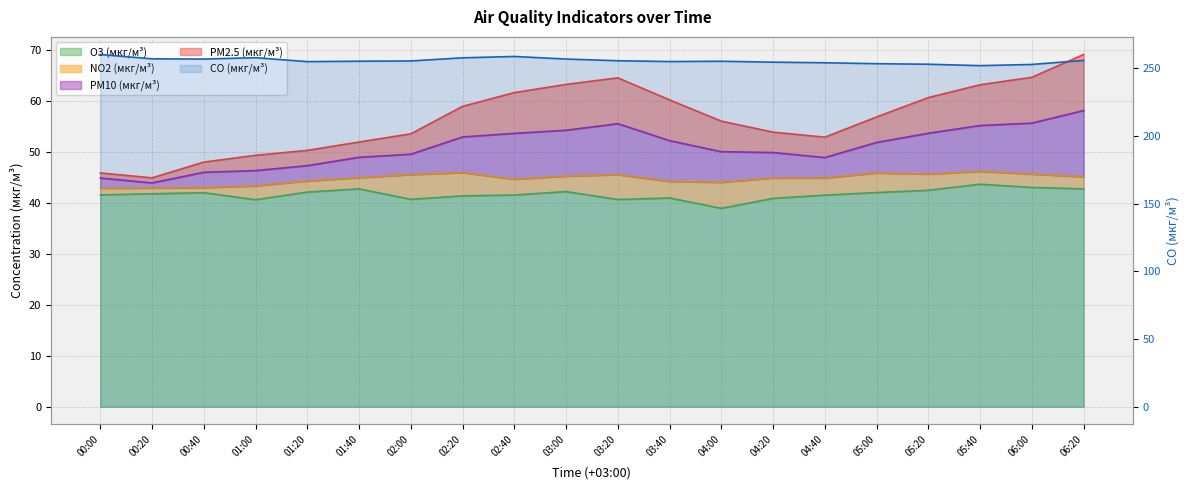

List the labels in order of PM10 (мкг/м³) value, largest first.

06:20, 06:00, 03:20, 03:00, 05:40, 02:40, 05:20, 03:40, 02:20, 05:00, 04:00, 04:20, 02:00, 04:40, 01:40, 01:20, 01:00, 00:40, 00:00, 00:20